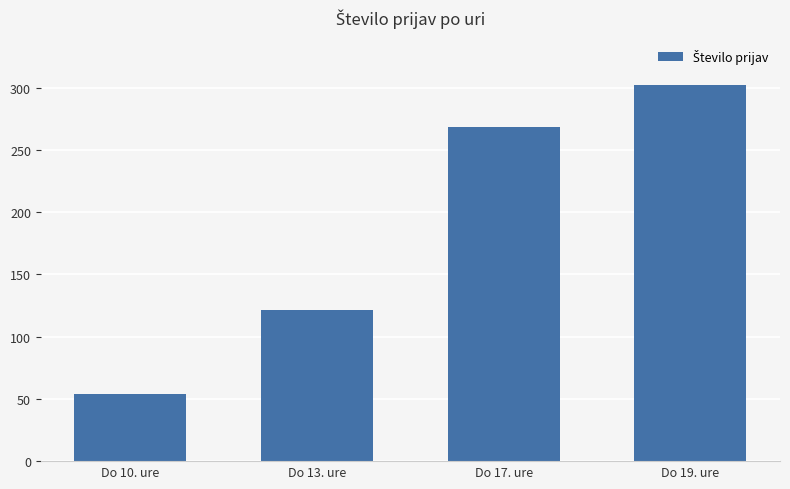

How many values are below 268?

2